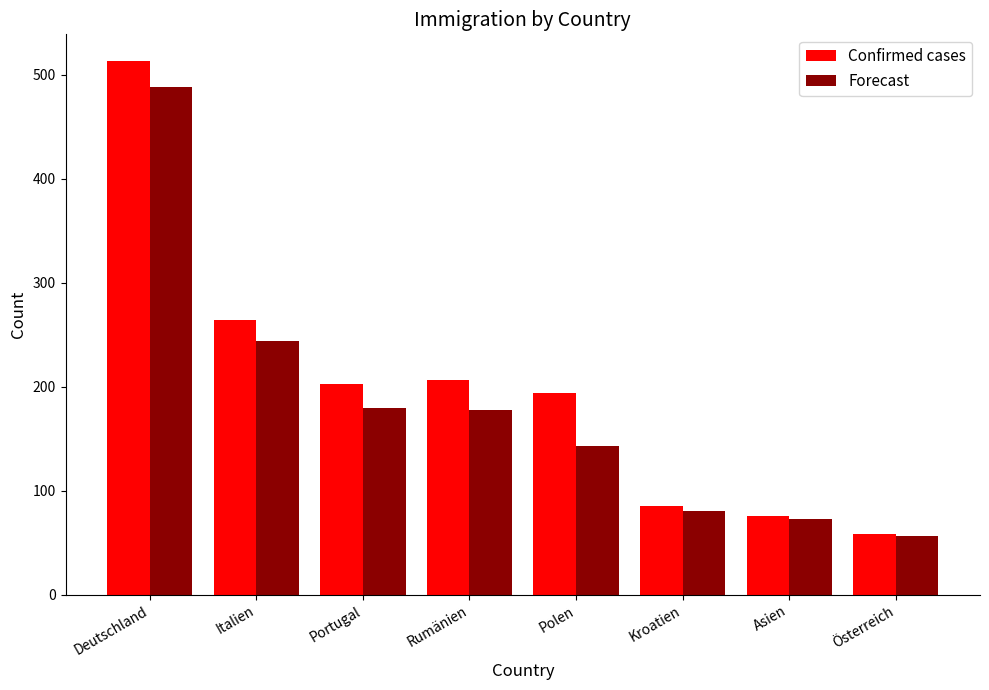

What is the difference between the Forecast values at Rumänien and Asien?

105